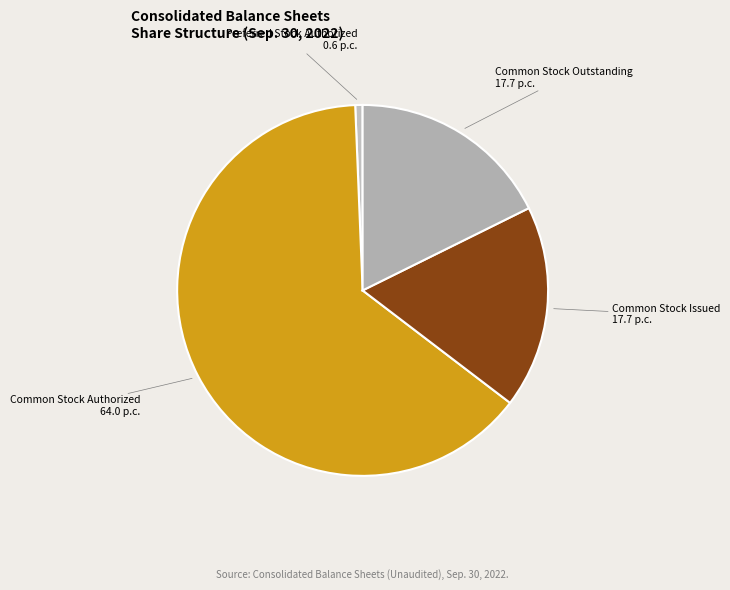

Count the number of slices in the pie.

4